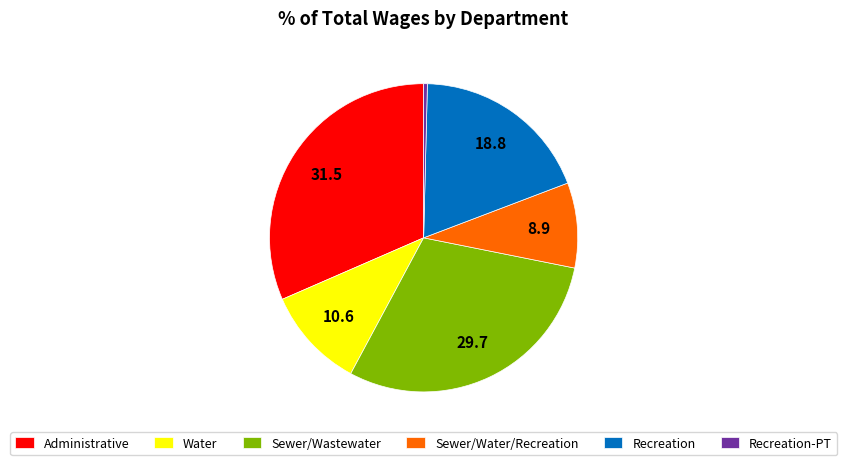

How many segments does this pie chart have?

6